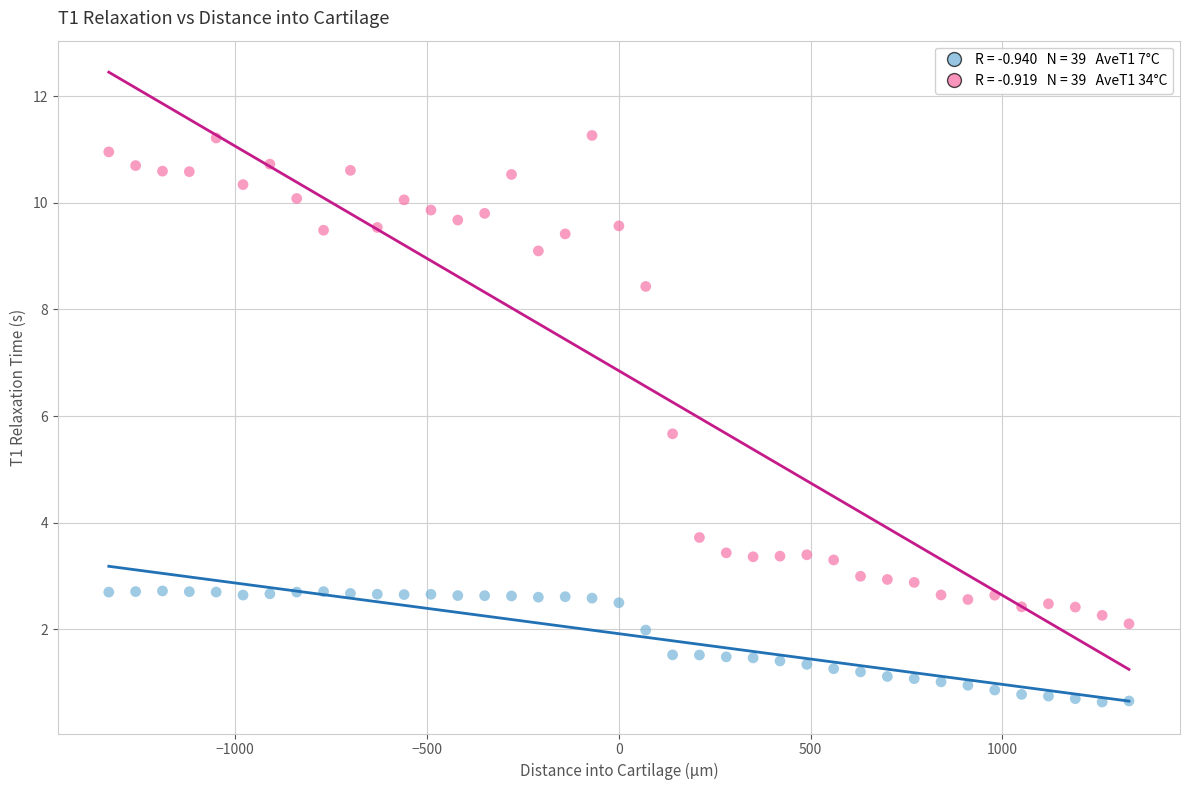

Across all data points, what is the range of Y values (max minus min)?

10.6